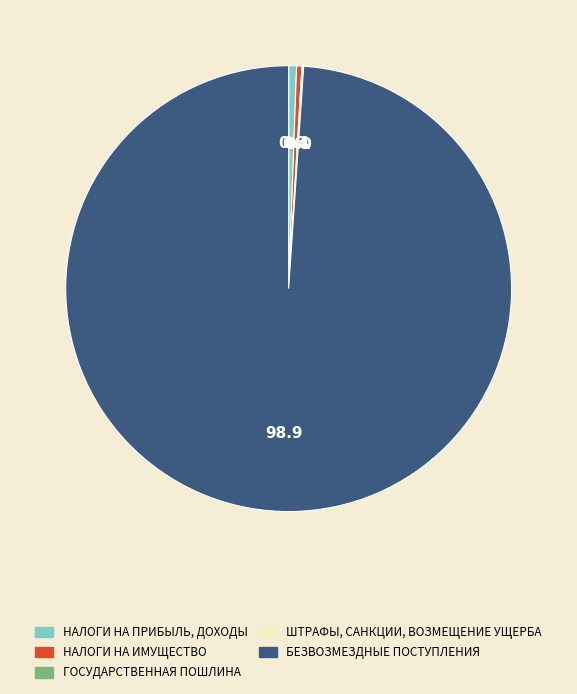

Which category has the biggest portion of the pie?

БЕЗВОЗМЕЗДНЫЕ ПОСТУПЛЕНИЯ